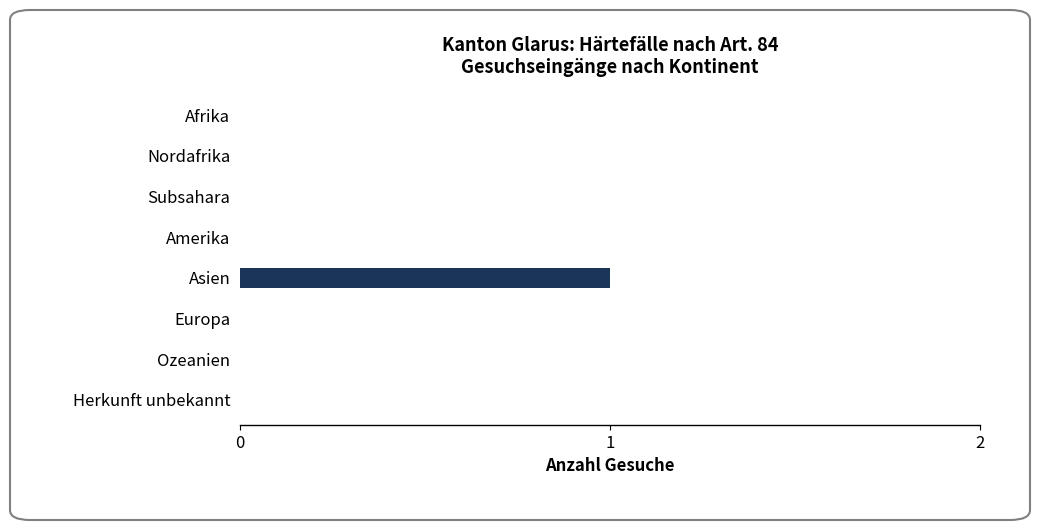

Are the bars horizontal?

Yes